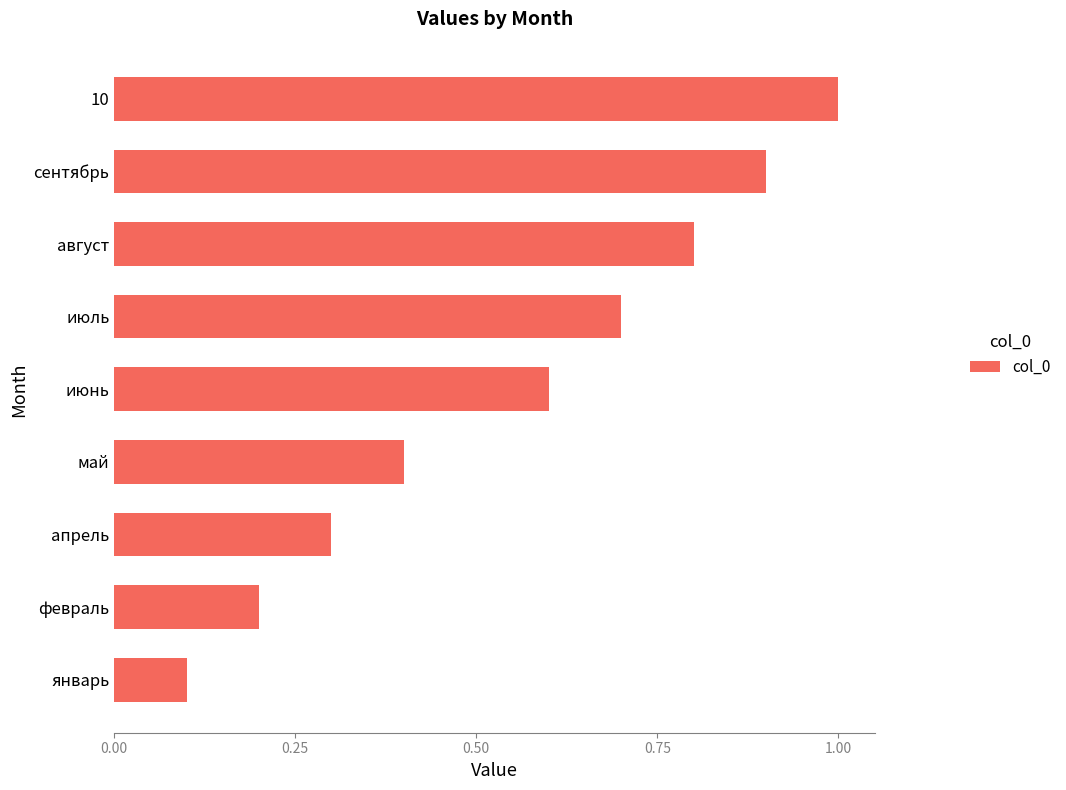

Which category has the lowest value across all series?

январь